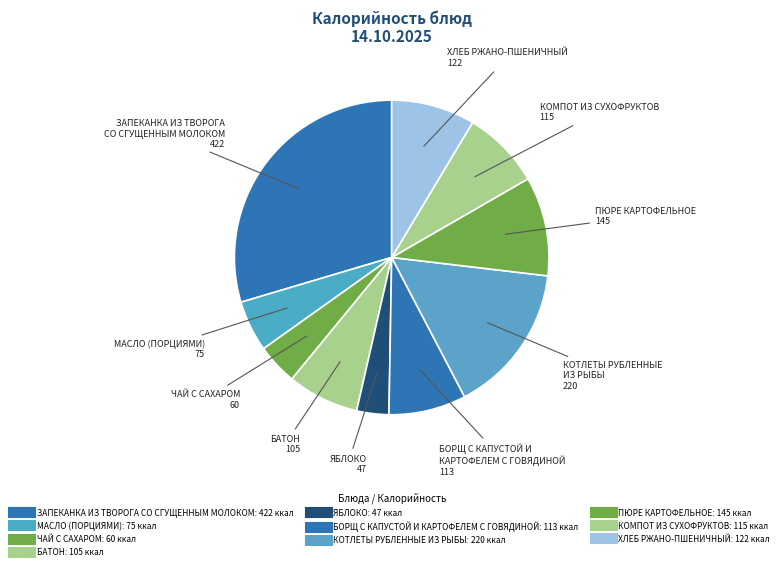

Which category has the smallest portion of the pie?

ЯБЛОКО